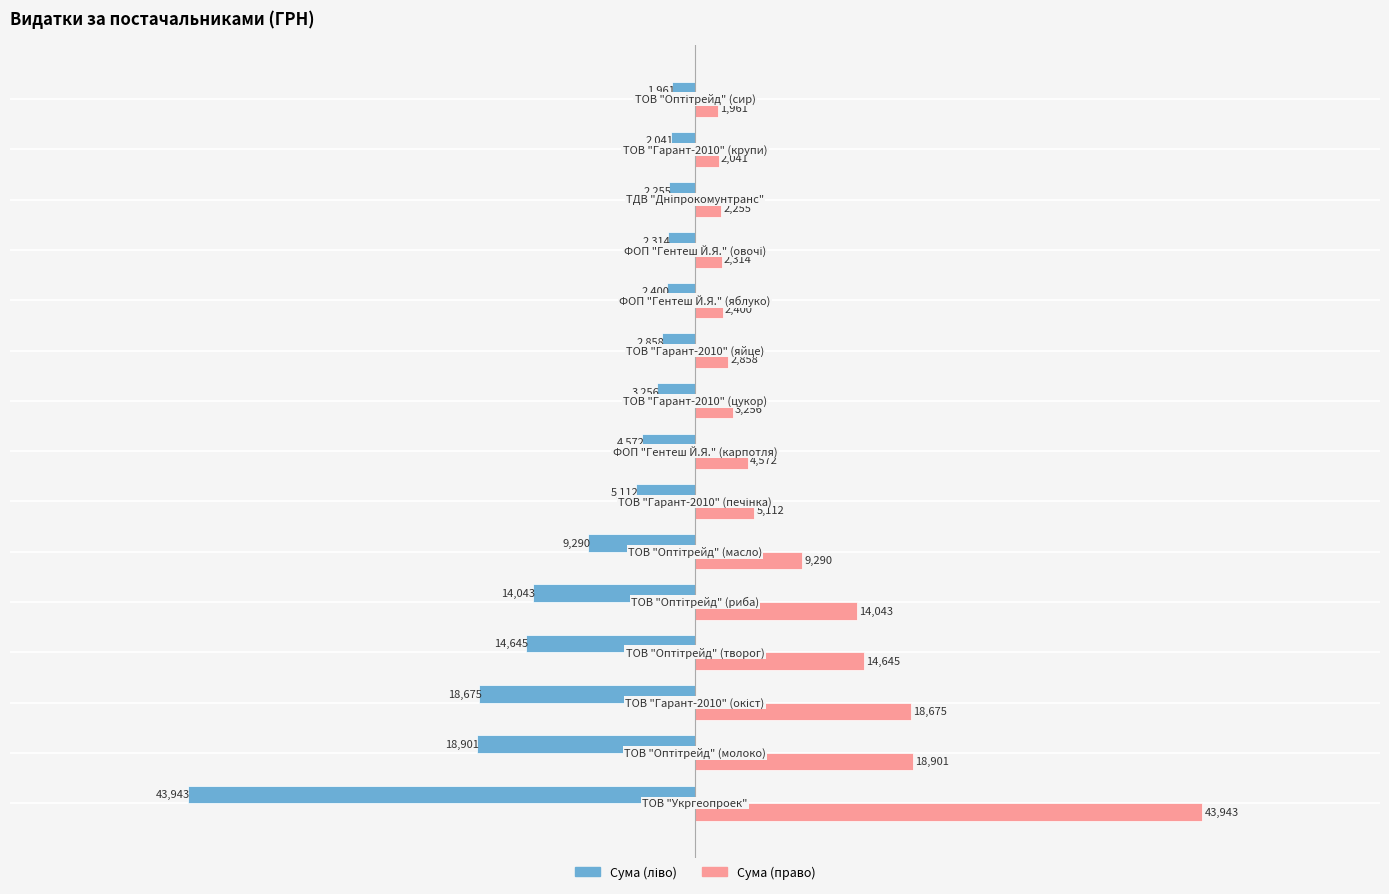

What is the maximum value shown in the chart?

43943.4